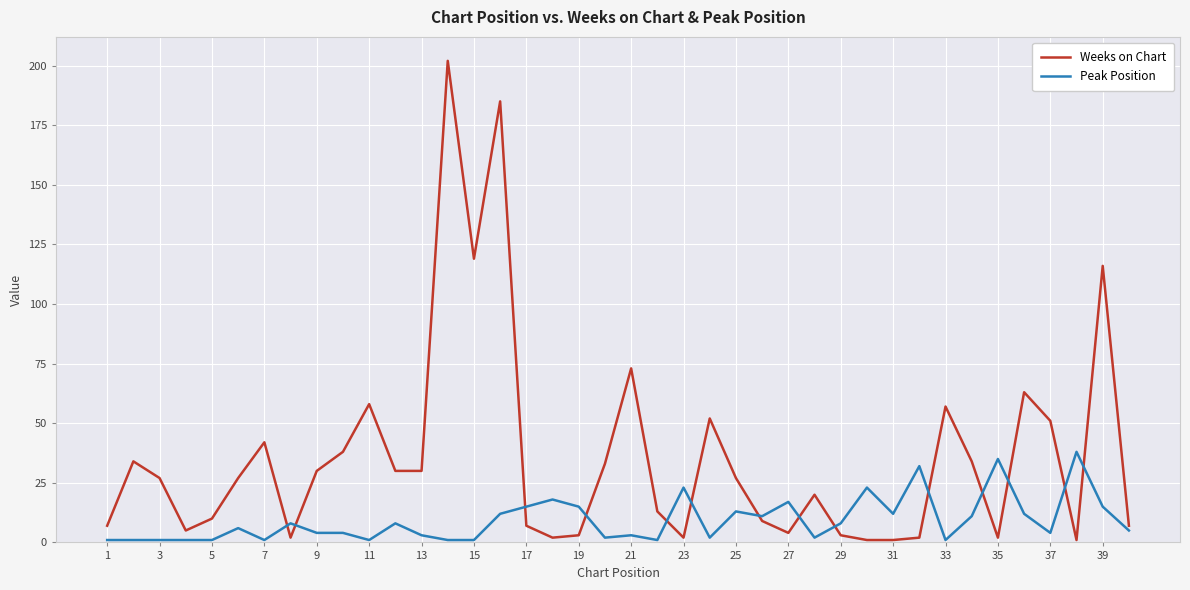

How many intersections are there between Weeks on Chart and Peak Position?

14